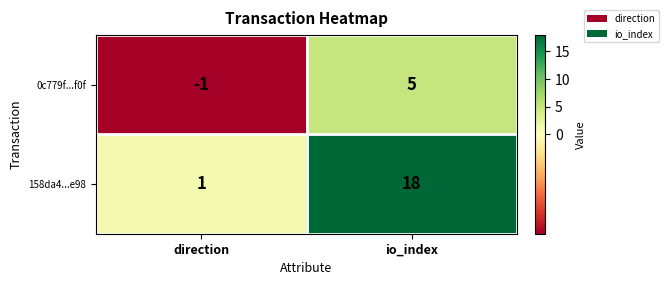

What is the average value of the 158da4...e98 series?

10